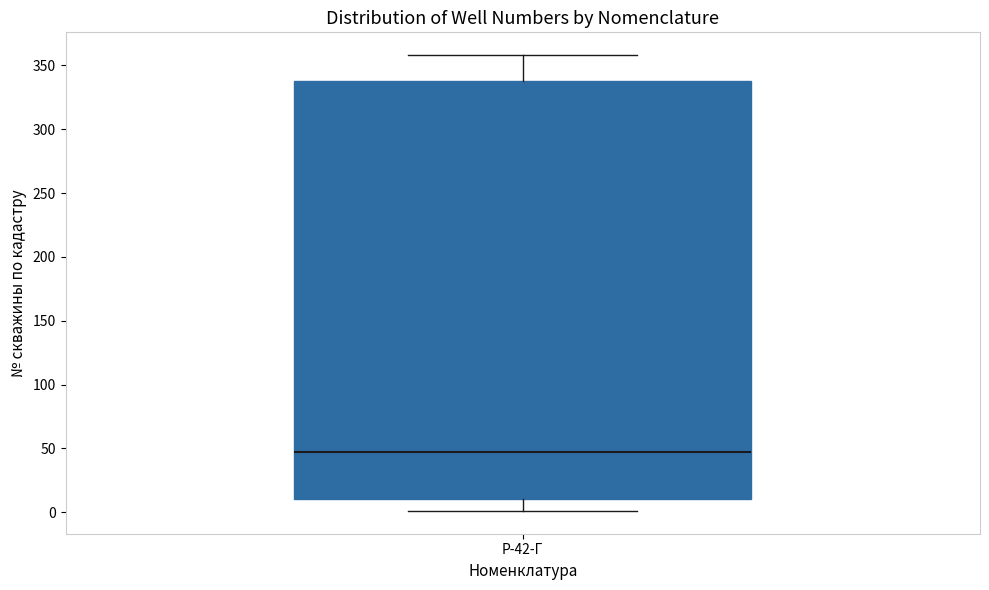

Read this box plot against the y-axis: the position of the median line, the range covered by the box, and the ends of both whiskers. The values are not printed on the chart, so give them approximately, as read against the axis.

median 45, box 10 to 340, whiskers 0 to 360